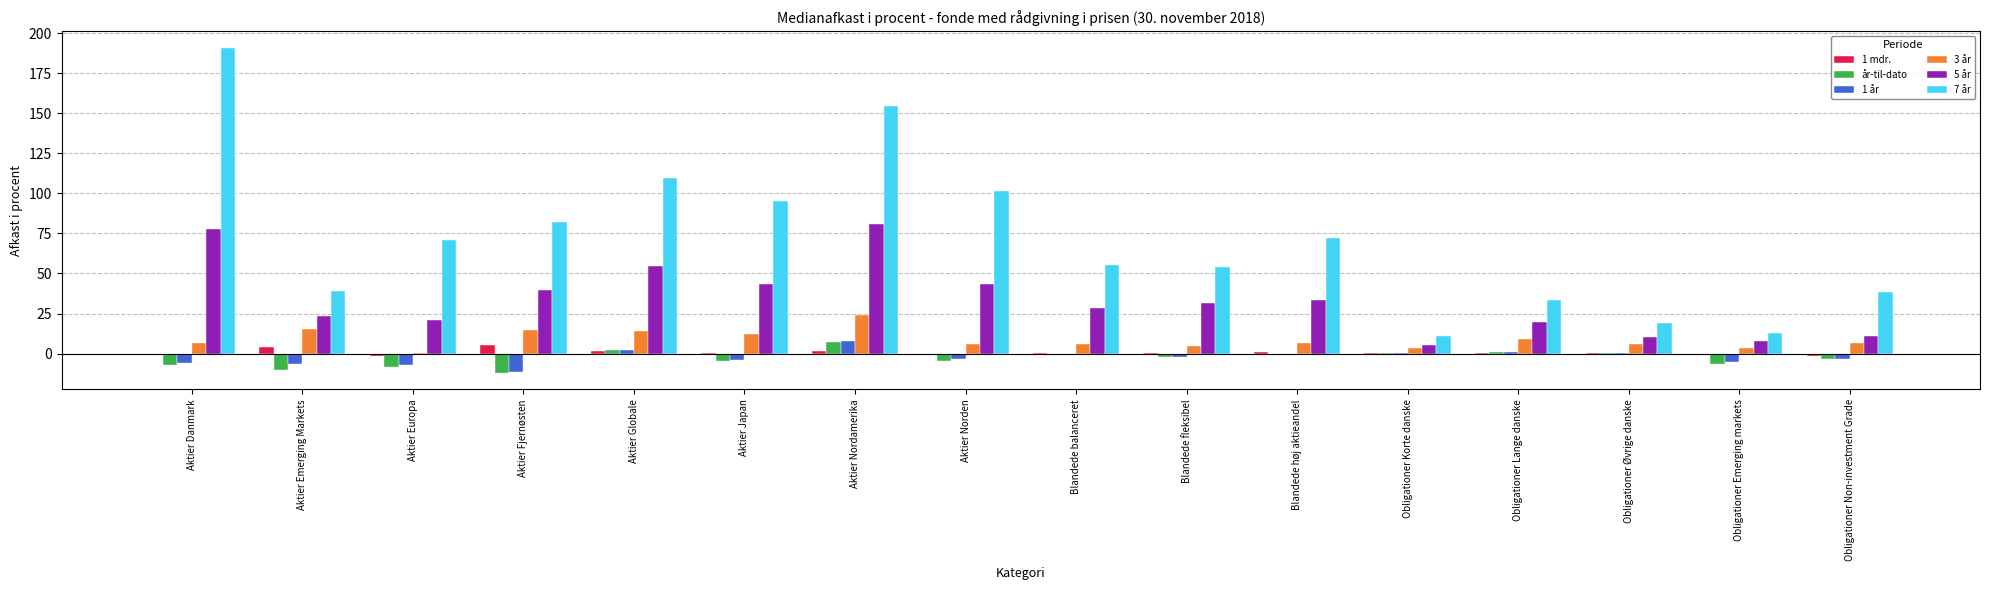

At which category is the sum across all series the highest?

Aktier Nordamerika